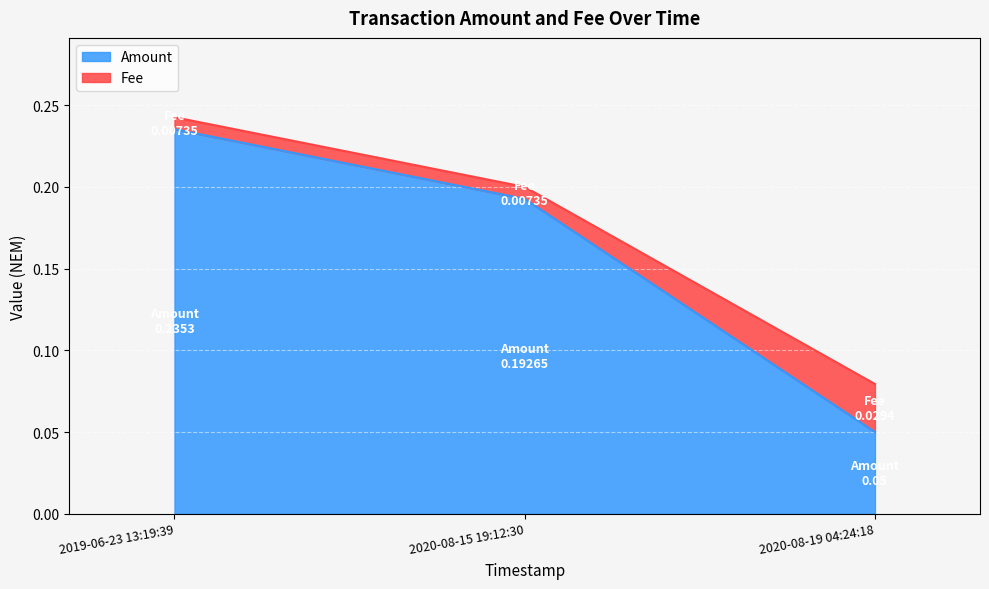

List the labels in order of value, smallest first.

2020-08-19 04:24:18, 2020-08-15 19:12:30, 2019-06-23 13:19:39